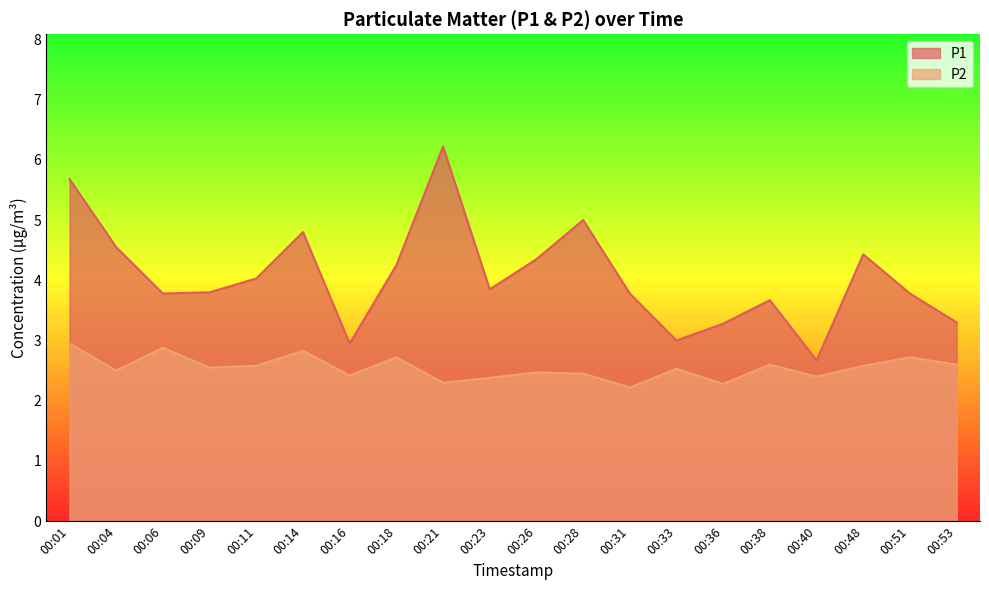

Reading left to right, extract all data points from this chart.

P1: 00:01=5.7	00:04=4.5	00:06=3.8	00:09=3.8	00:11=4.0	00:14=4.8	00:16=3.0	00:18=4.2	00:21=6.2	00:23=3.9	00:26=4.3	00:28=5.0	00:31=3.8	00:33=3.0	00:36=3.3	00:38=3.7	00:40=2.7	00:48=4.4	00:51=3.8	00:53=3.3
P2: 00:01=3.0	00:04=2.5	00:06=2.9	00:09=2.5	00:11=2.6	00:14=2.8	00:16=2.4	00:18=2.7	00:21=2.3	00:23=2.4	00:26=2.5	00:28=2.5	00:31=2.2	00:33=2.5	00:36=2.3	00:38=2.6	00:40=2.4	00:48=2.6	00:51=2.7	00:53=2.6